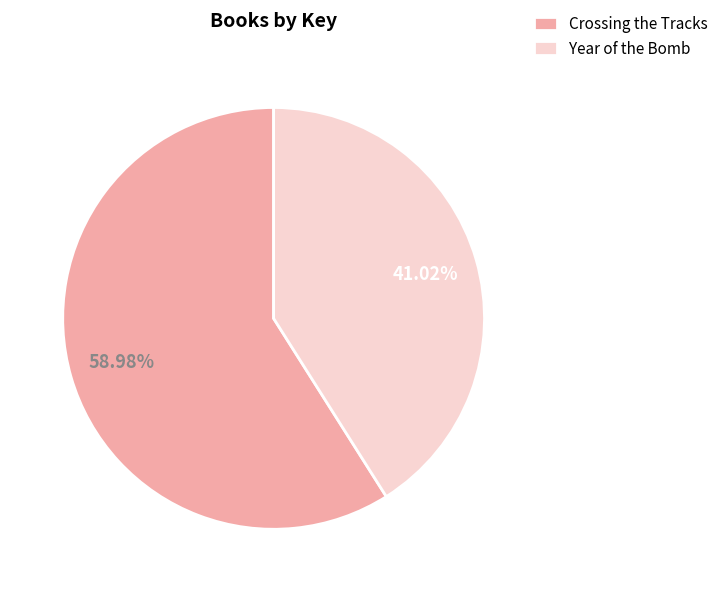

Do Crossing the Tracks and Year of the Bomb together represent more than half of the pie?

Yes